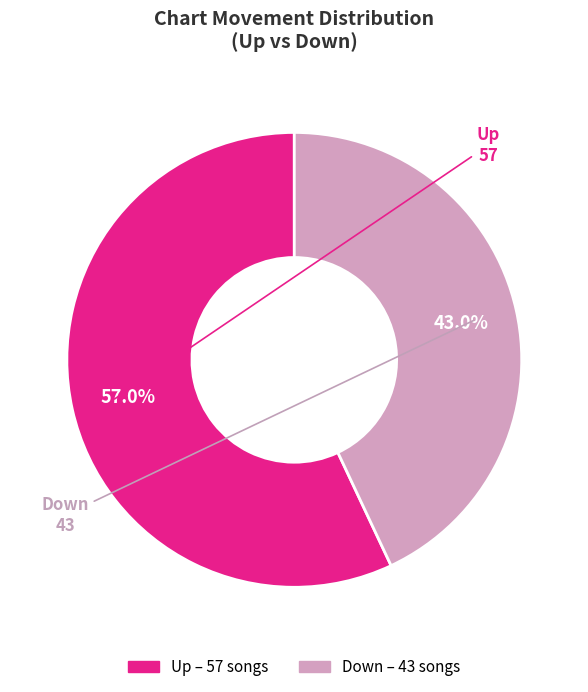

Is there a majority slice in this chart?

Yes